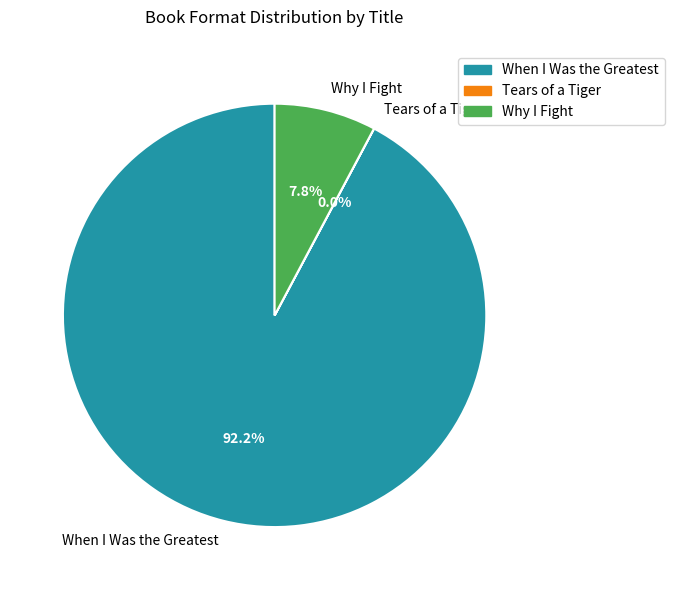

Which category accounts for the majority?

When I Was the Greatest